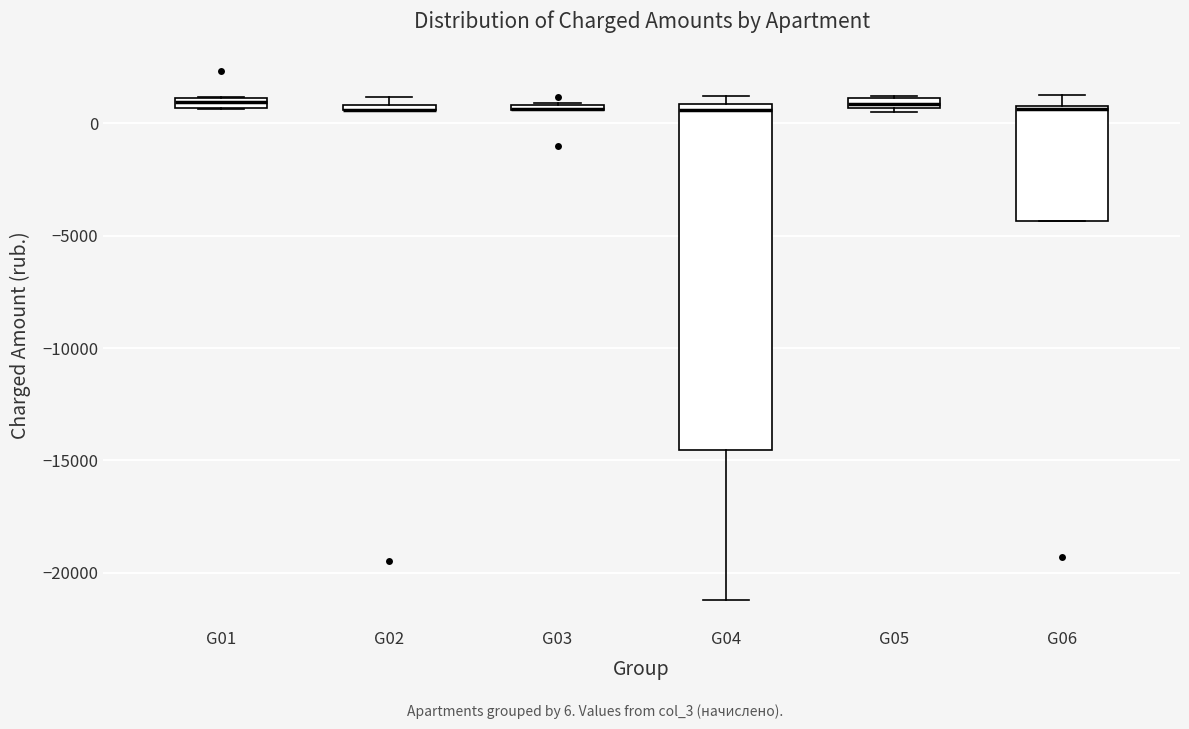

Where is the upper edge of the box for G01 on the y-axis? The values are not printed on the chart, so give them approximately, as read against the axis.

1000